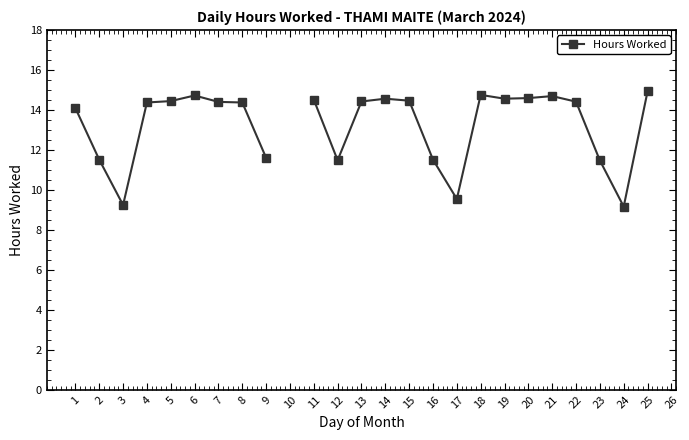

Is it true that the value at 14 is 21.4?

False